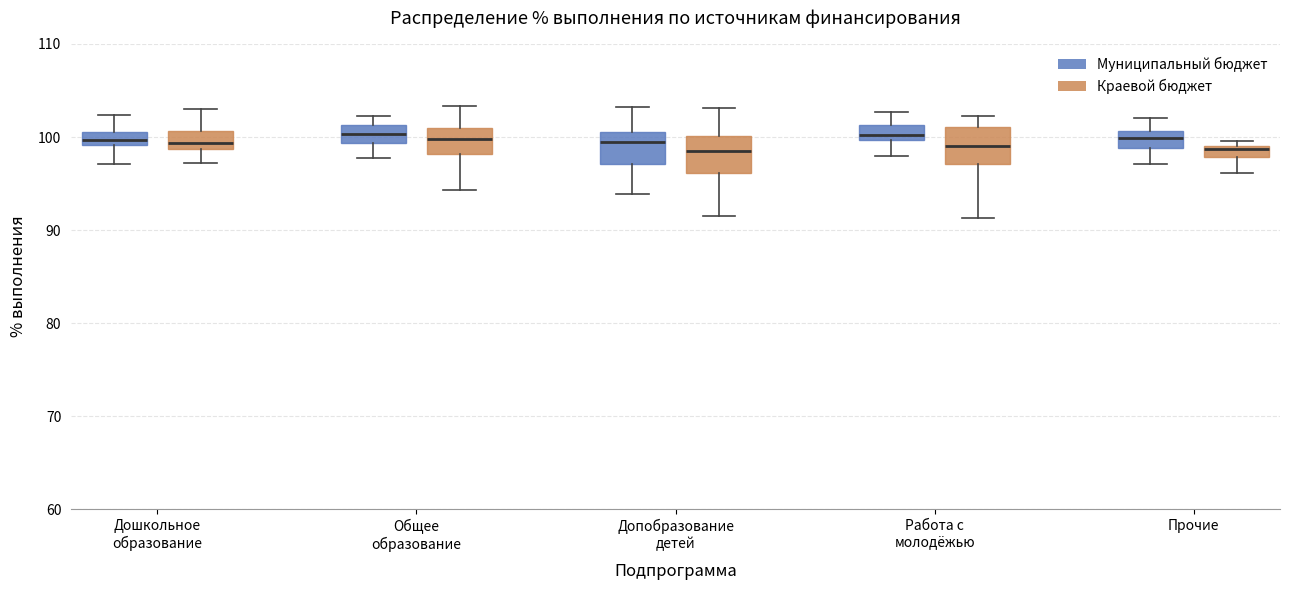

Where does the lower whisker of the box for Прочие (Краевой бюджет) end on the y-axis? The values are not printed on the chart, so give them approximately, as read against the axis.

96